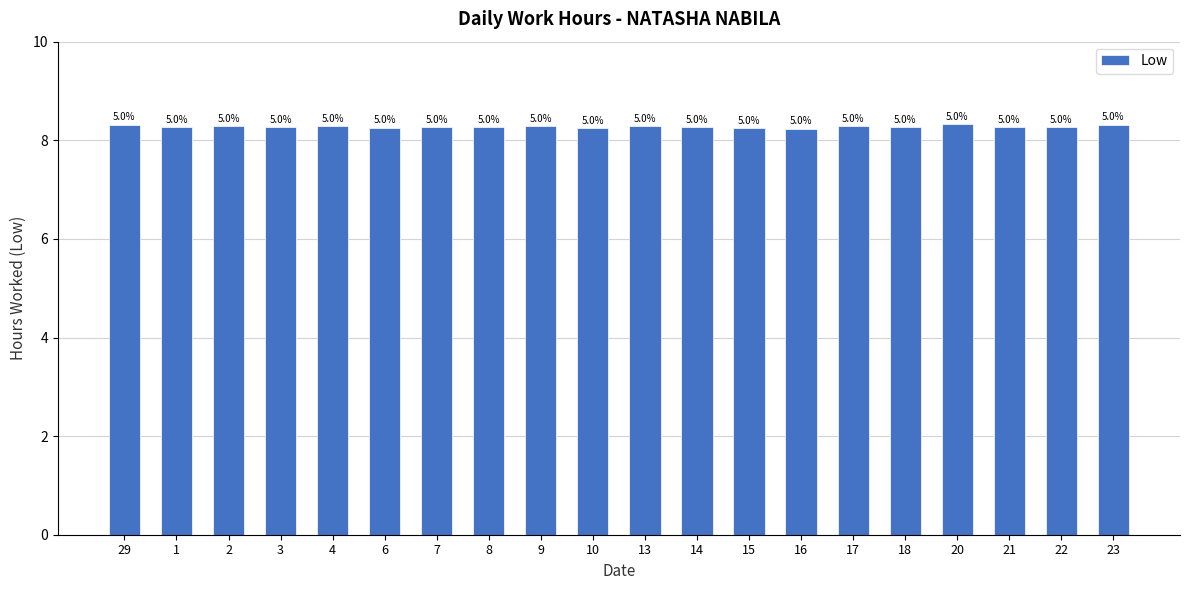

Count the values in the range 8 to 9.

20